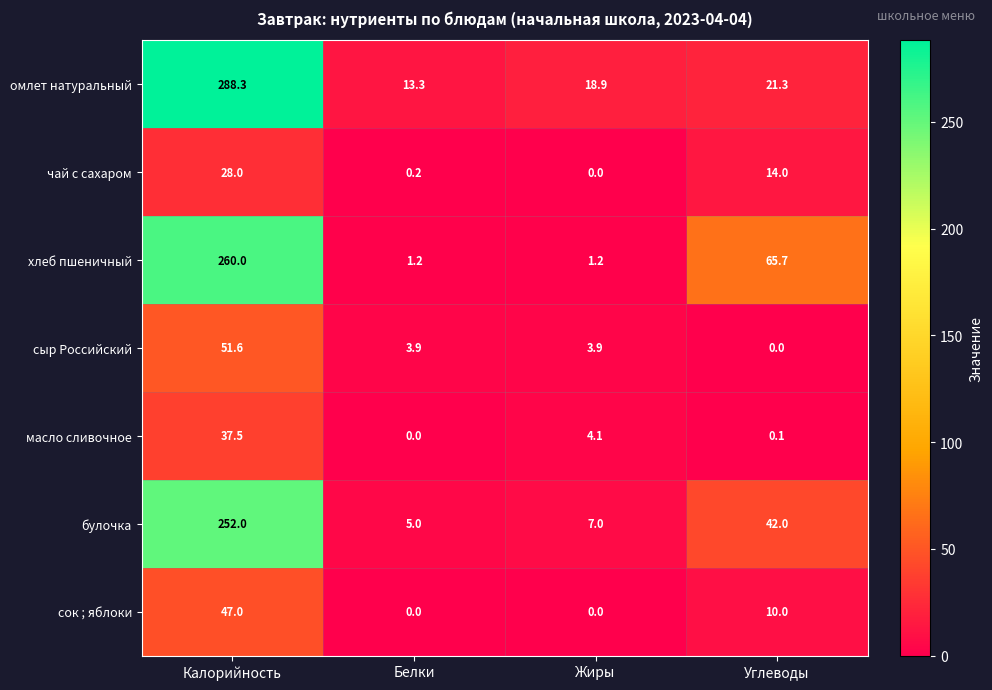

At which category is the sum across all series the highest?

Калорийность